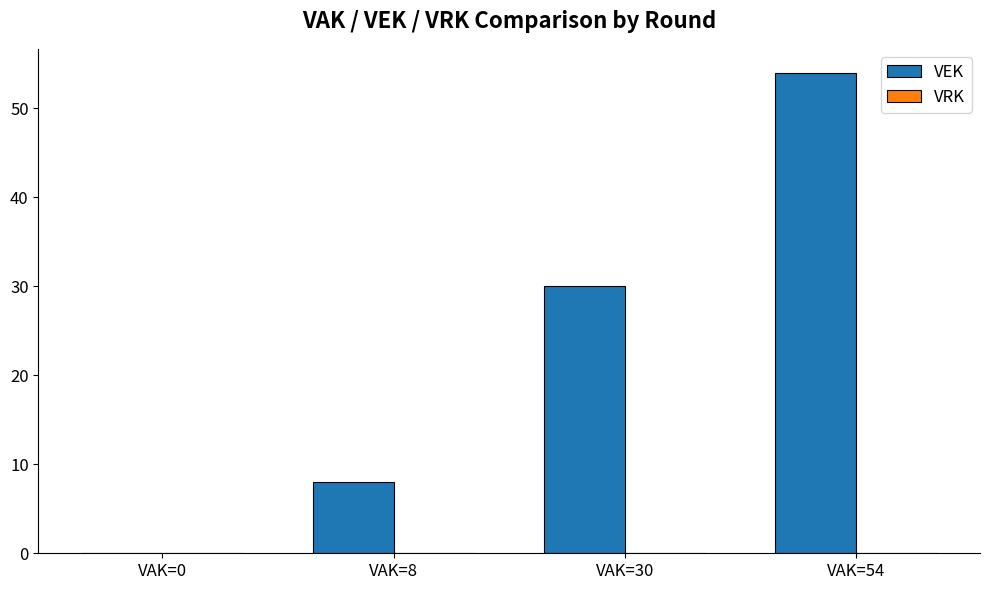

How many series are shown in this chart?

1